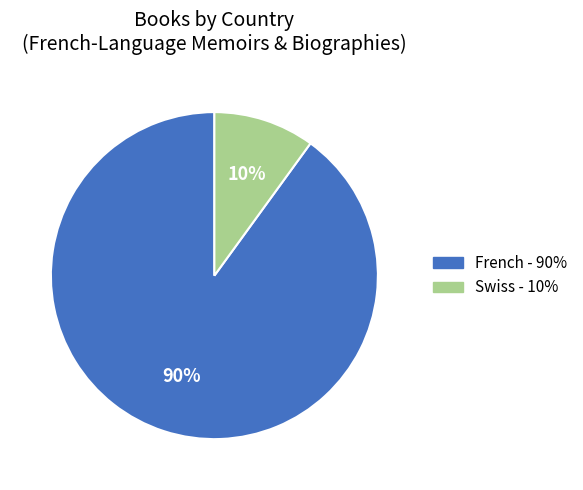

How many segments does this pie chart have?

2